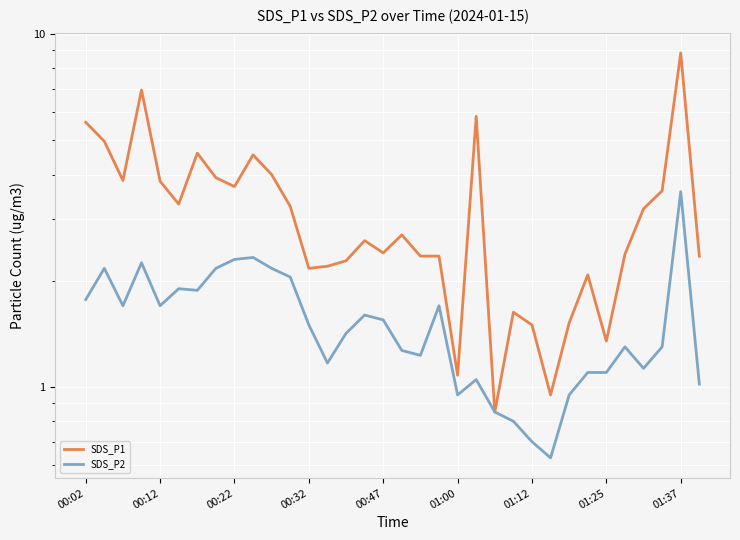

What are all the series names shown in the legend?

SDS_P1, SDS_P2